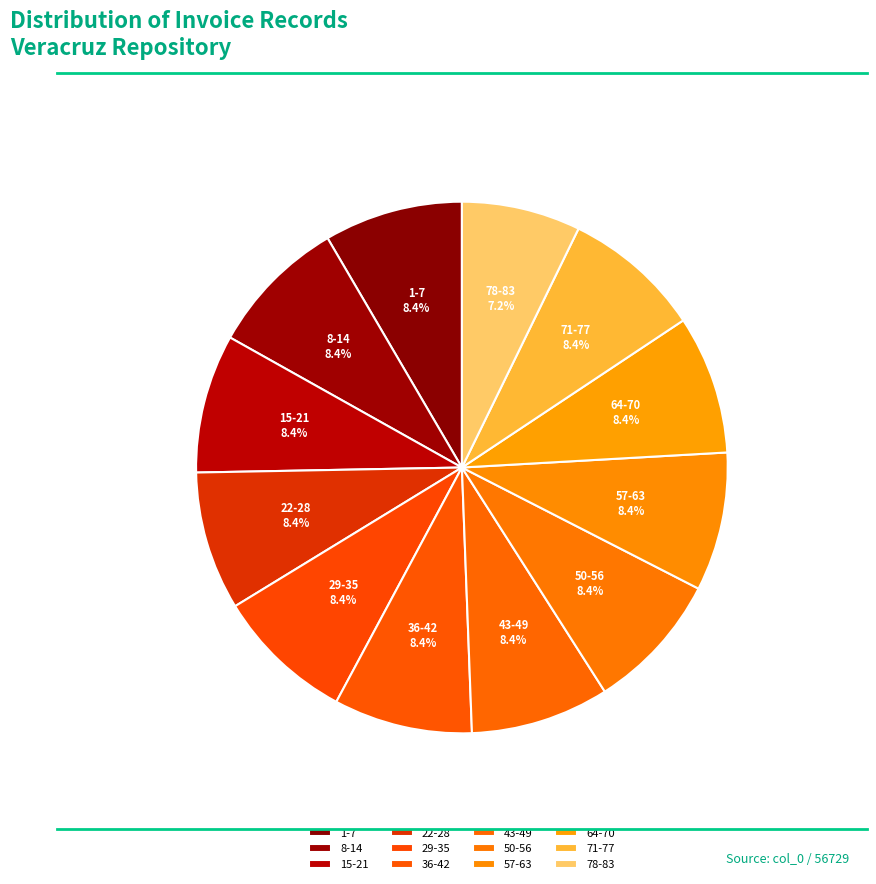

Which slice is the smallest?

78-83